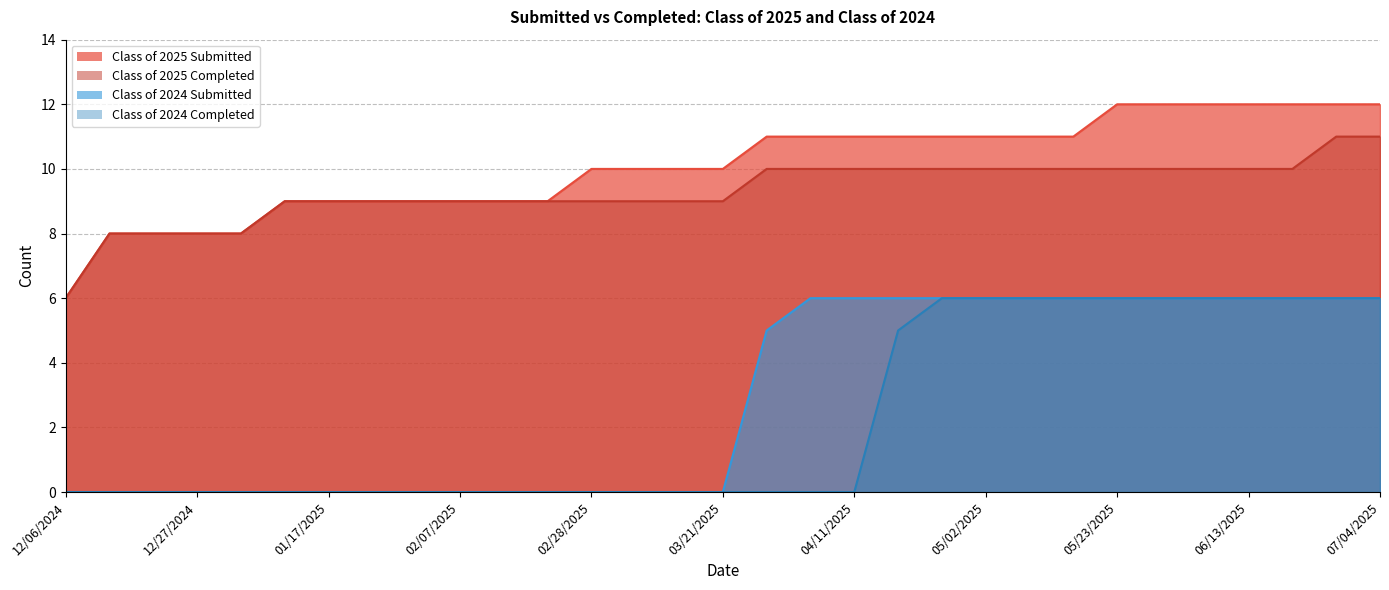

True or false: Class of 2025 Submitted and Class of 2024 Completed cross at least once.

False